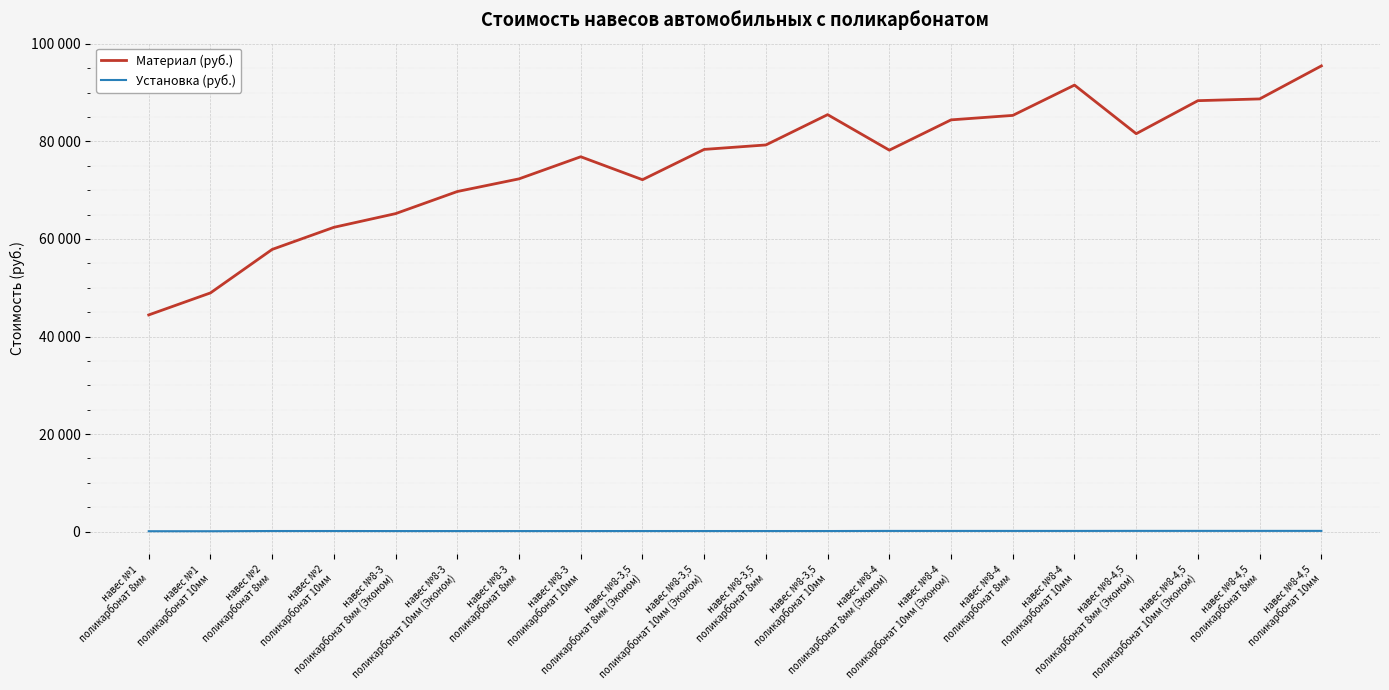

What are all the series names shown in the legend?

Материал (руб.), Установка (руб.)